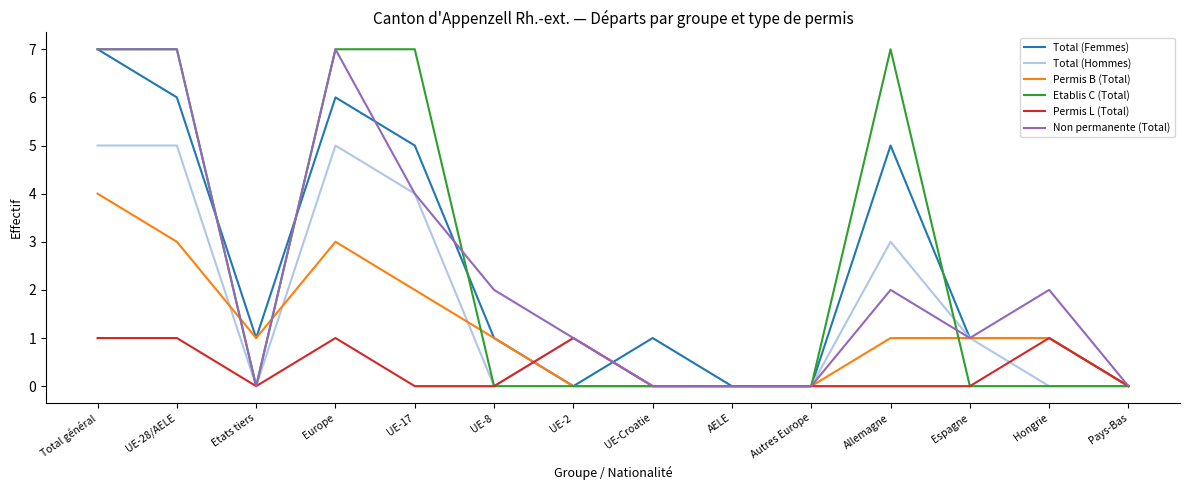

What is the spread (max minus min) of values at Espagne?

1